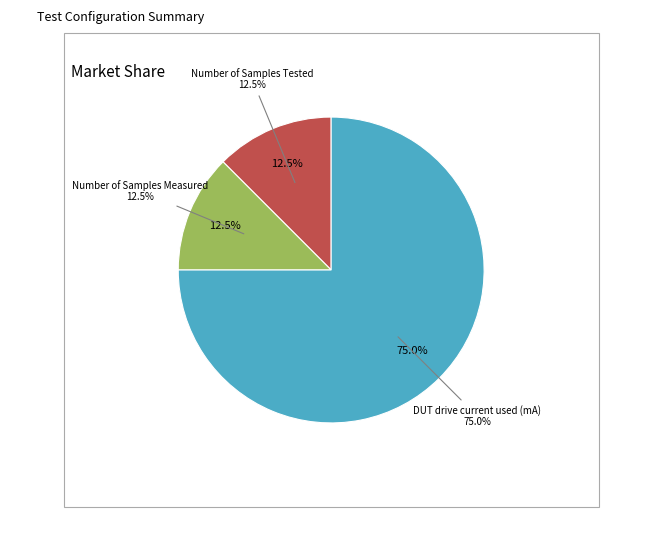

Is it true that Number of Samples Tested is 12% of the pie?

True